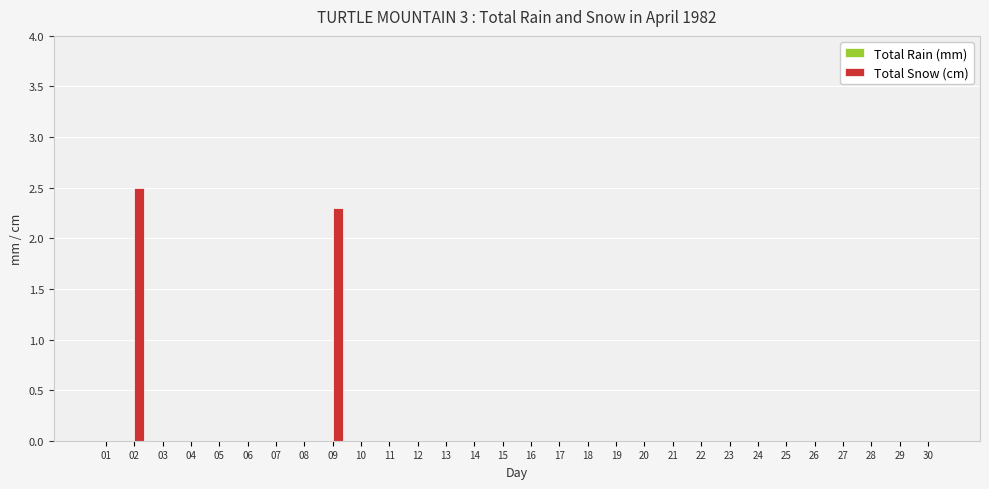

What is the sum of all values?

4.8